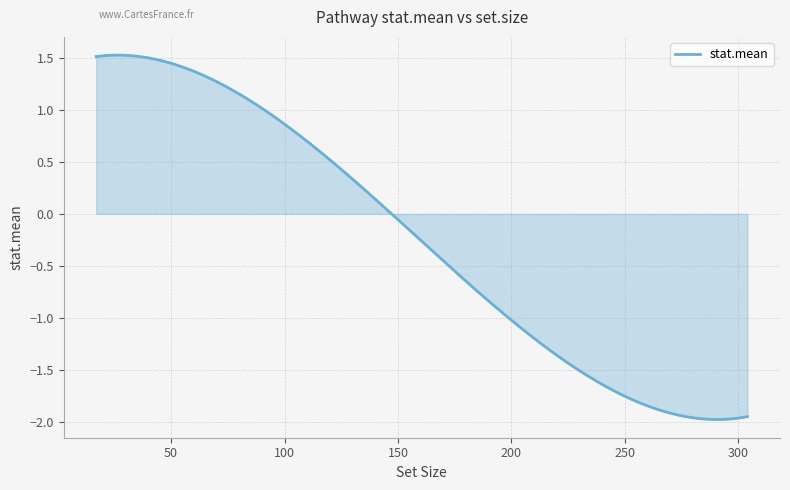

Is this an area chart (filled region under the line)?

Yes